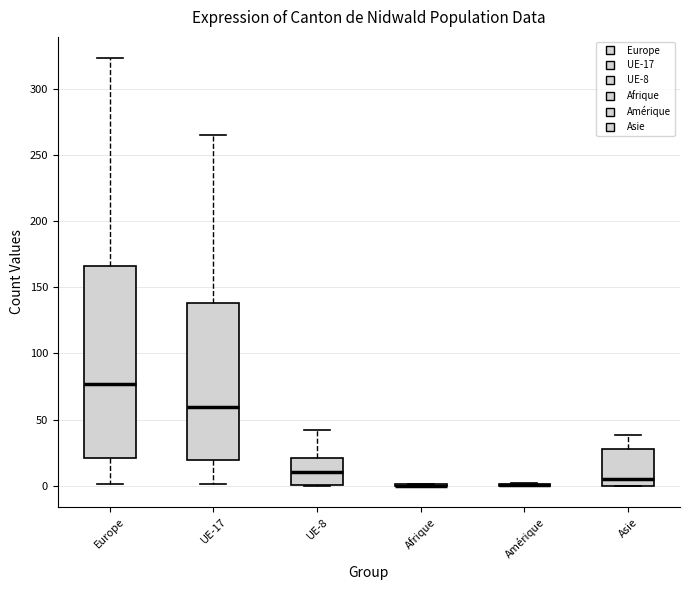

Comparing the boxes themselves (not the whiskers), which one is the tallest?

Europe